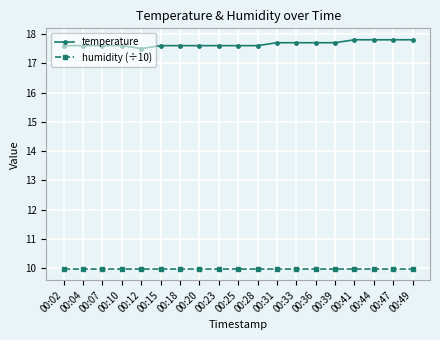

What is the difference between the maximum and minimum values in the temperature series?

0.3